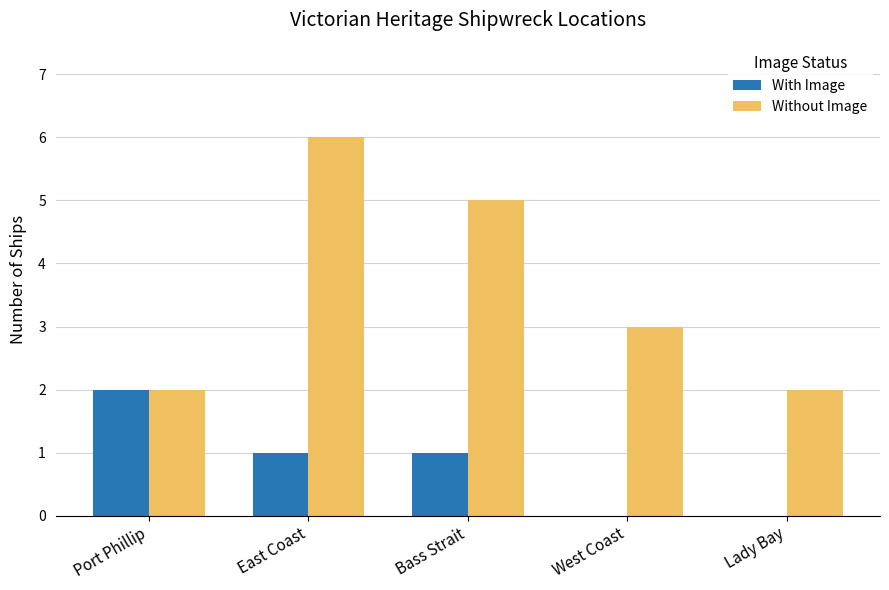

What is the sum of all With Image values?

4